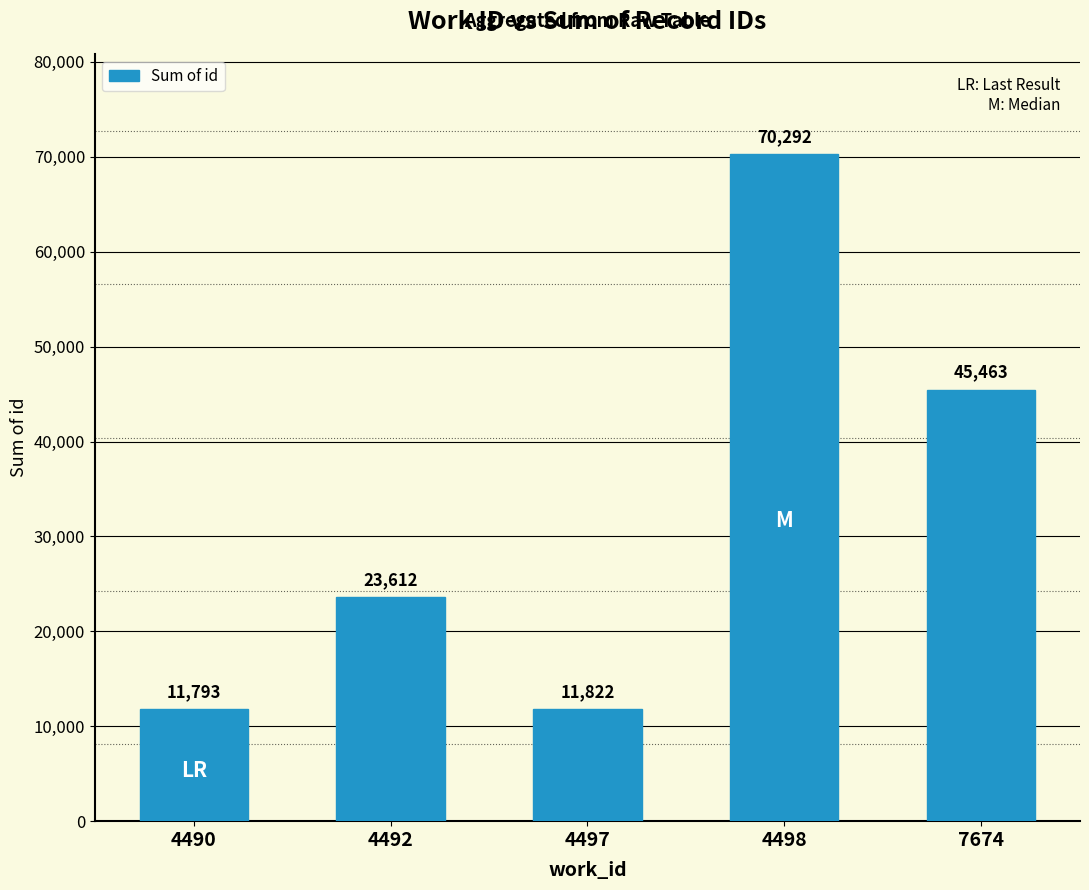

Which has a higher value, 4497 or 7674?

7674